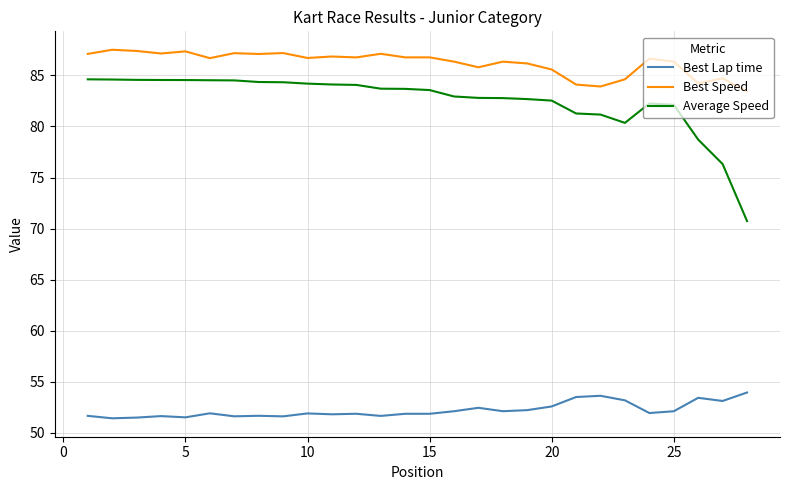

True or false: Best Lap time has more than 2 interior local peaks.

True